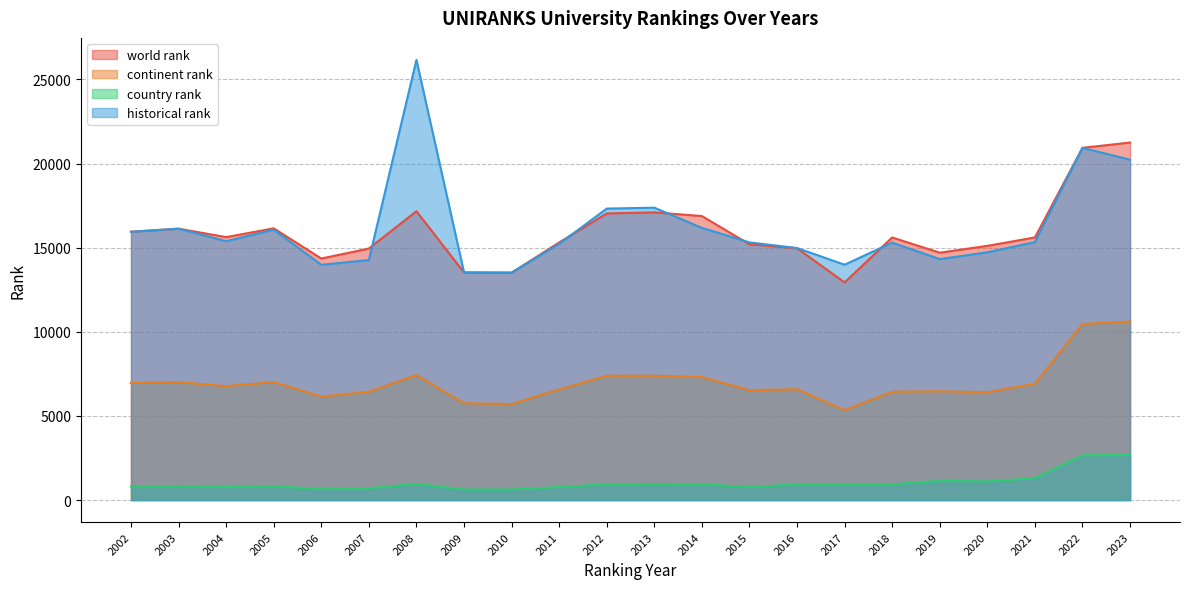

What is the approximate value of world rank at 2020?

15110.0